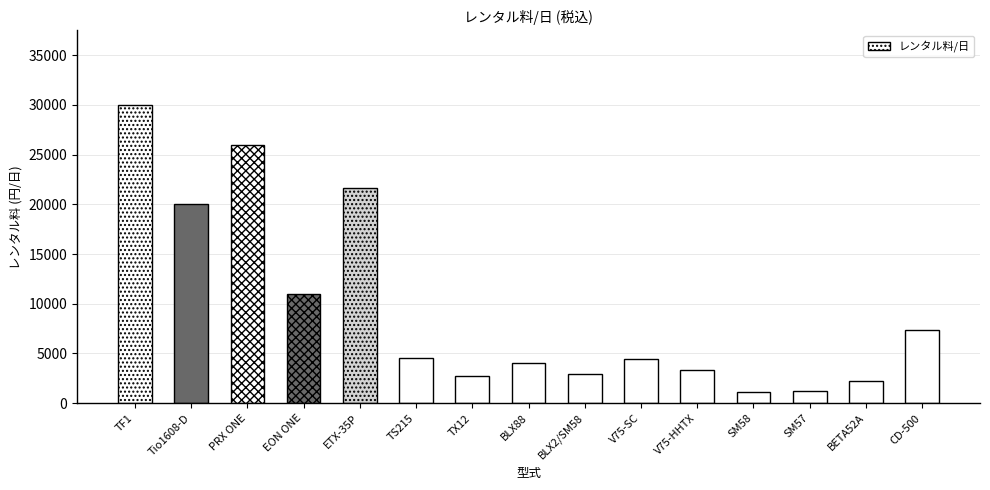

How many categories are shown in the chart?

15